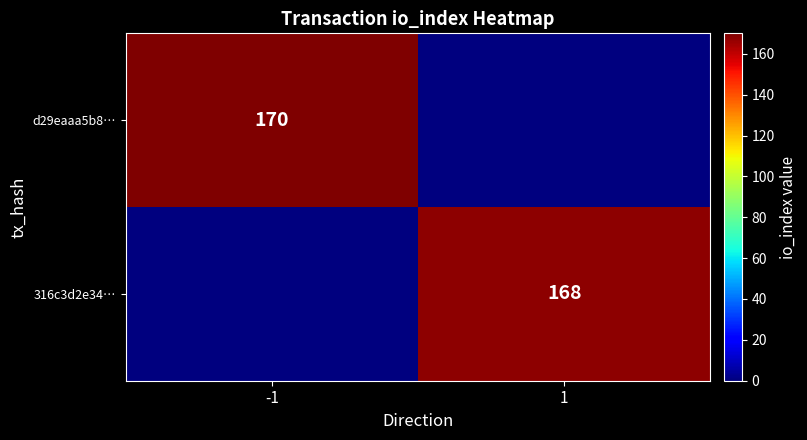

Is the value of 316c3d2e34… at 1 greater than the value of d29eaaa5b8… at -1?

No